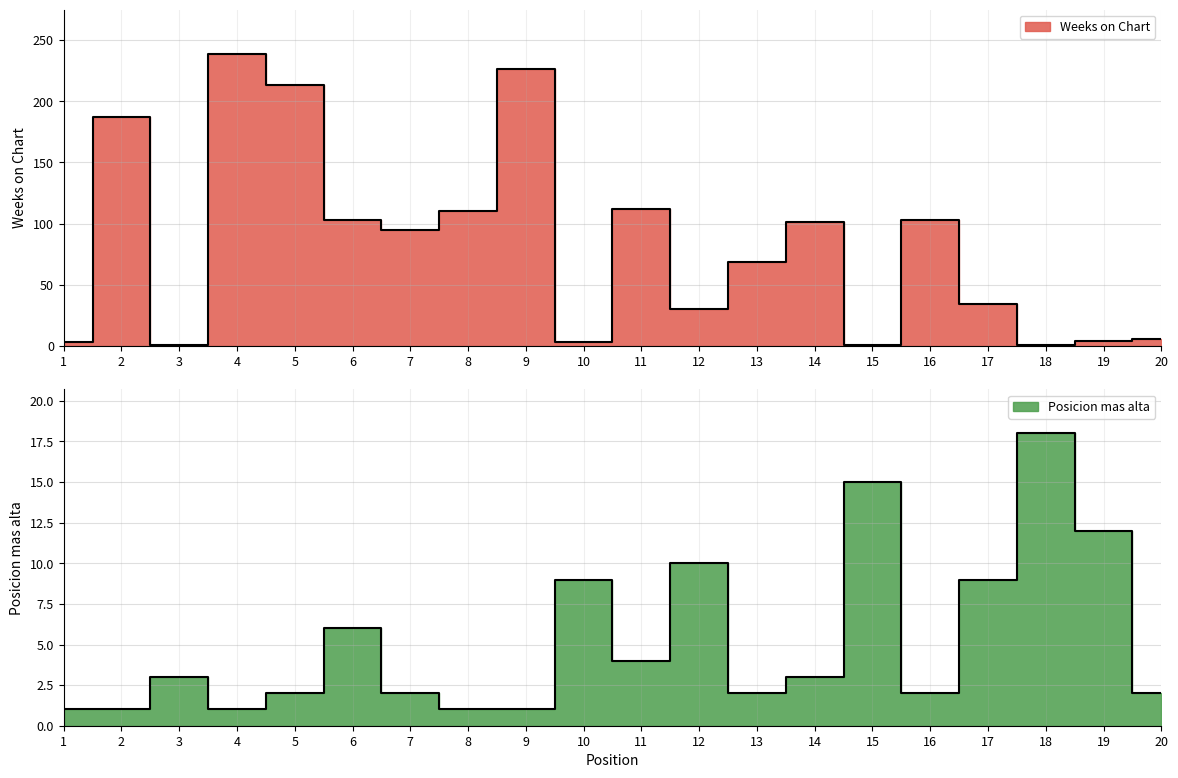

How many interior local valleys does the Weeks on Chart series have?

6